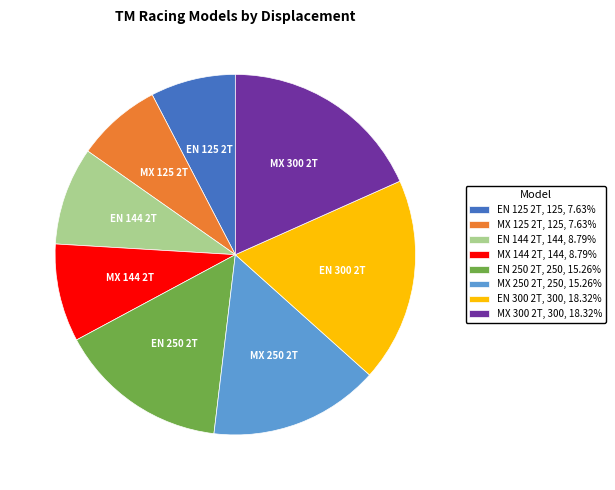

Is the sum of EN 300 2T and EN 144 2T greater than half?

No